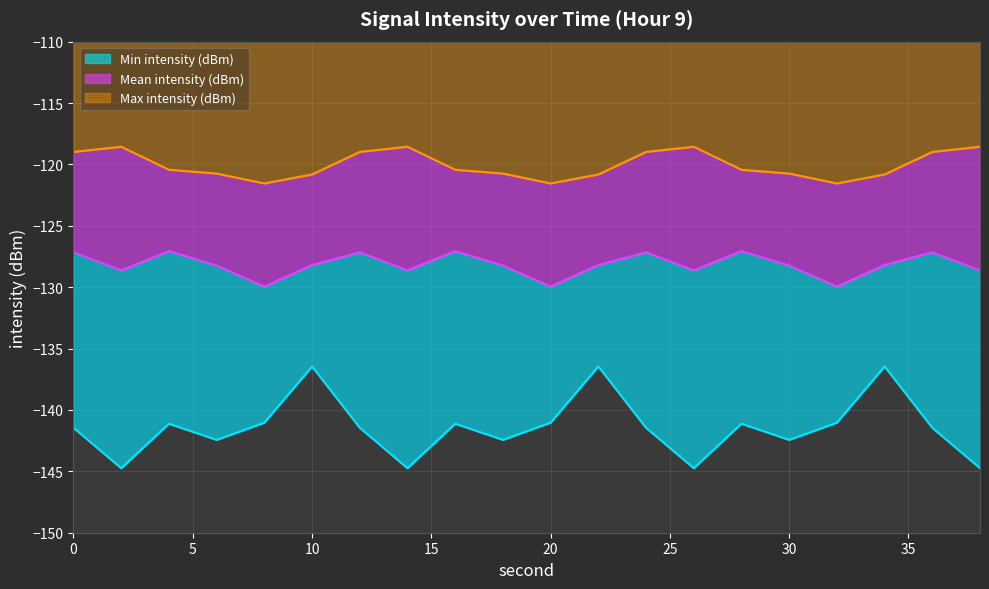

True or false: Max intensity (dBm) and Min intensity (dBm) cross at least once.

False